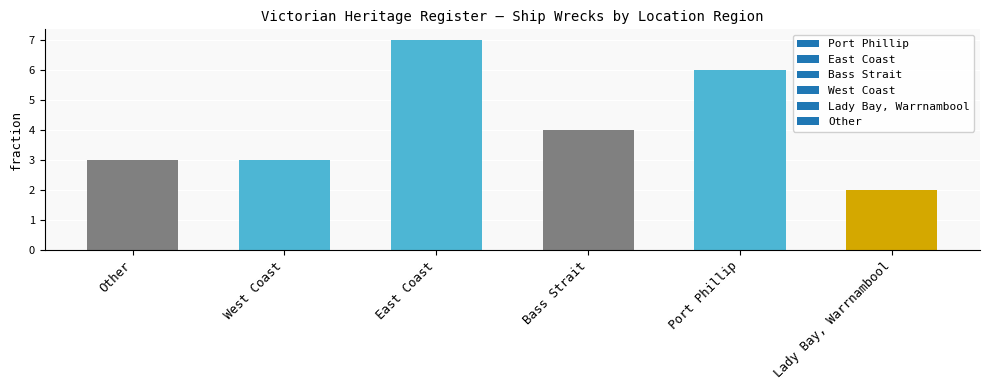

At which label is the value closest to 4?

Bass Strait